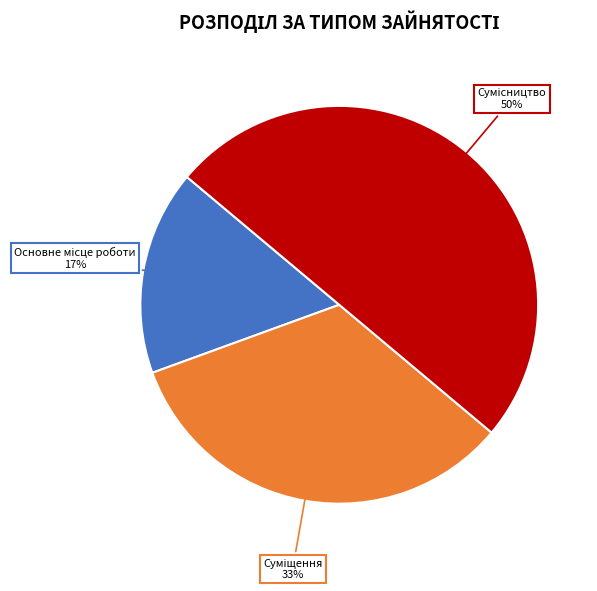

How many segments does this pie chart have?

3